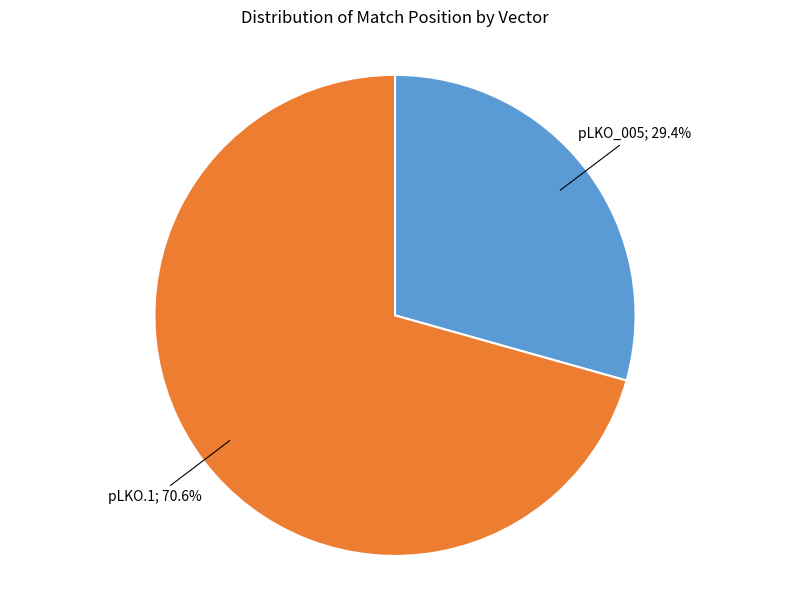

Is there any slice that represents more than half of the pie?

Yes